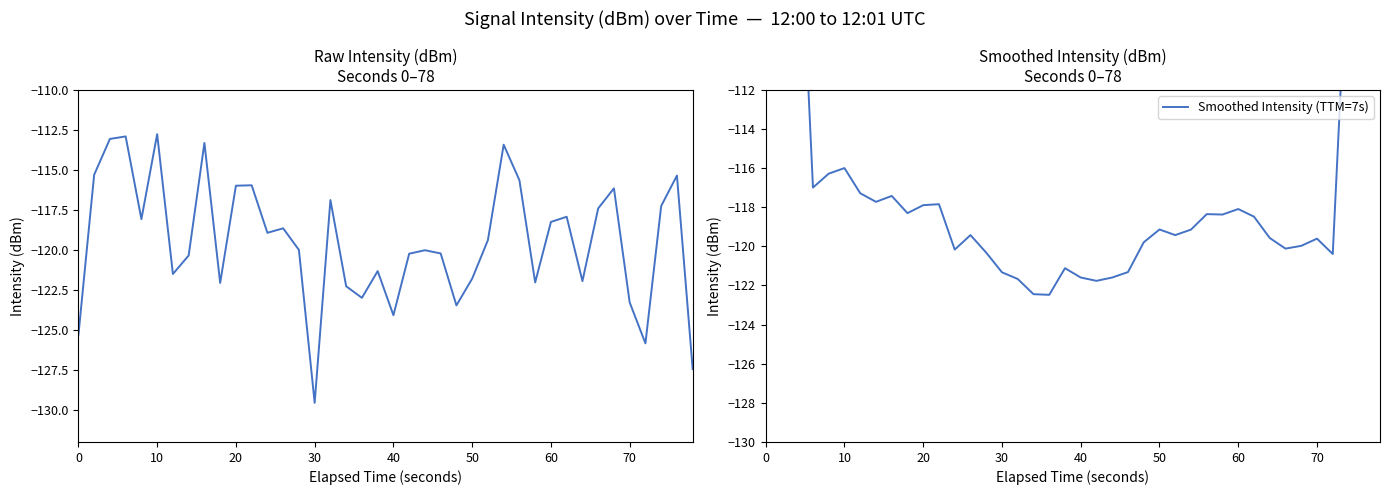

What is the difference between the second highest and second lowest values in the Smoothed Intensity (TTM=7s) series?

53.0